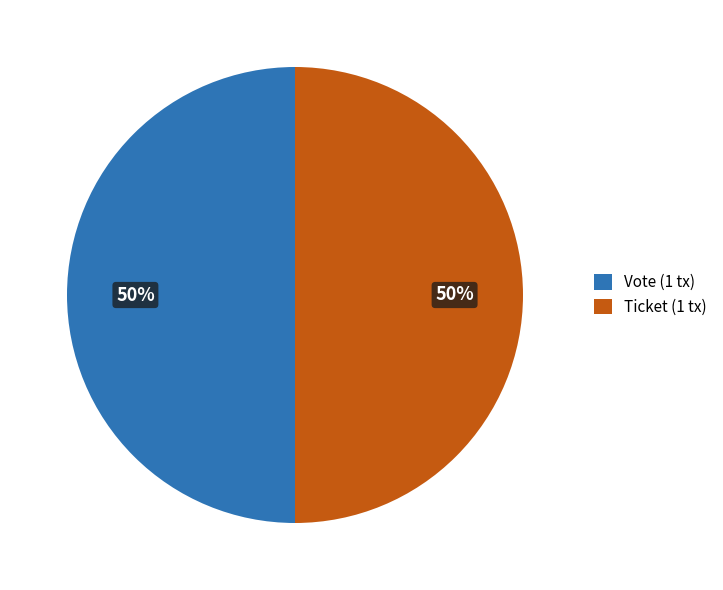

Is it true that Vote (1 tx) is 50% of the pie?

True